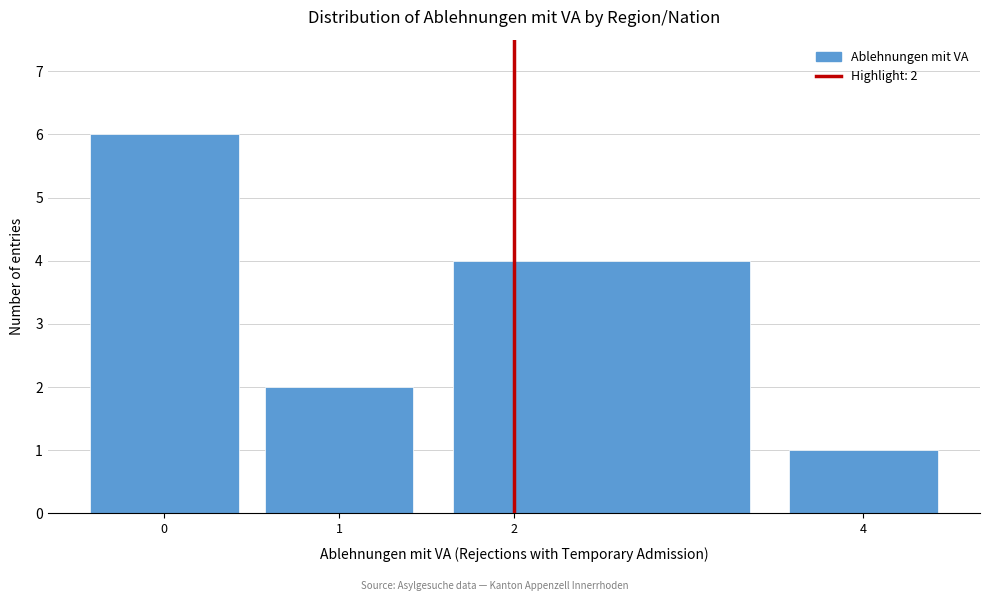

Over which range of the x-axis is the bar tallest?

-0.5 to 0.5